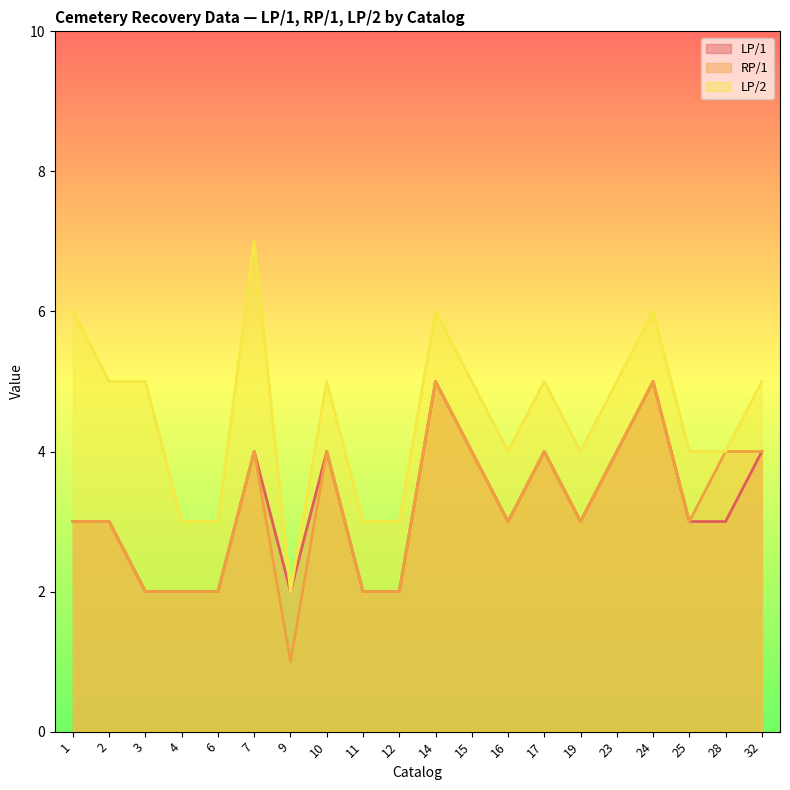

True or false: LP/2 and RP/1 cross at least once.

False